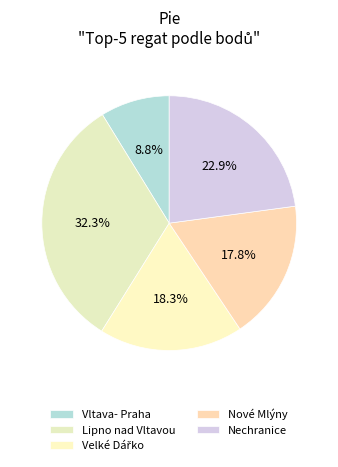

To the nearest percent, what is the difference between the Vltava- Praha and Nové Mlýny slice percentages?

9%